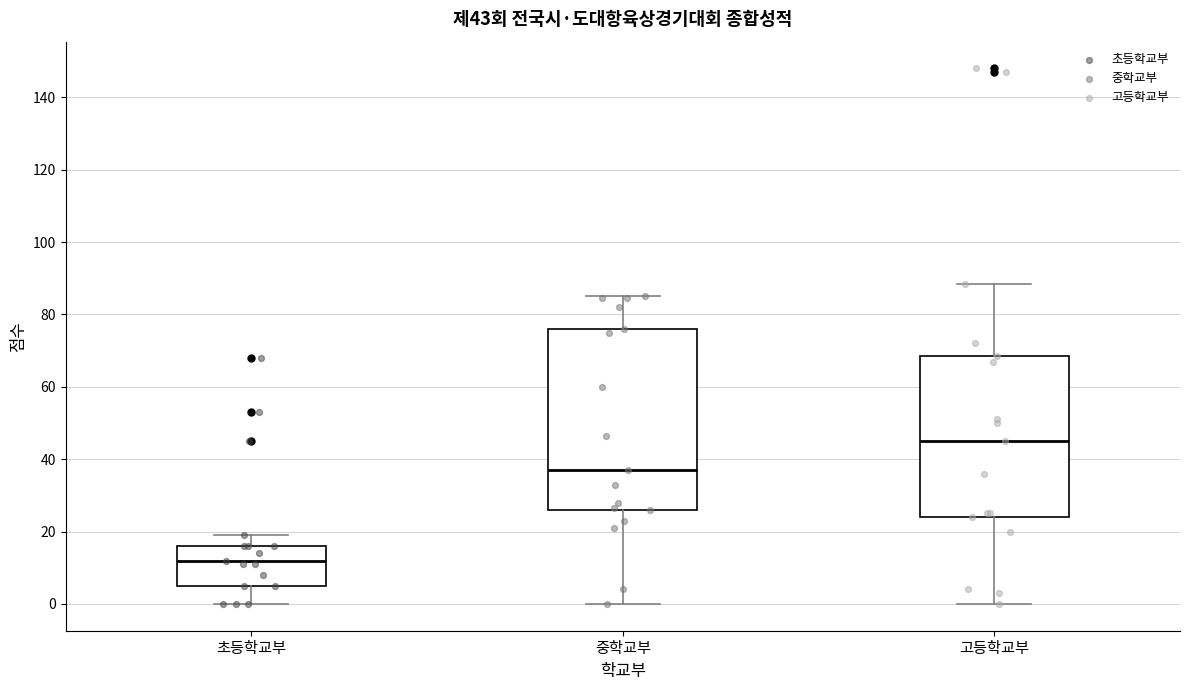

Which box has the lowest median line?

초등학교부